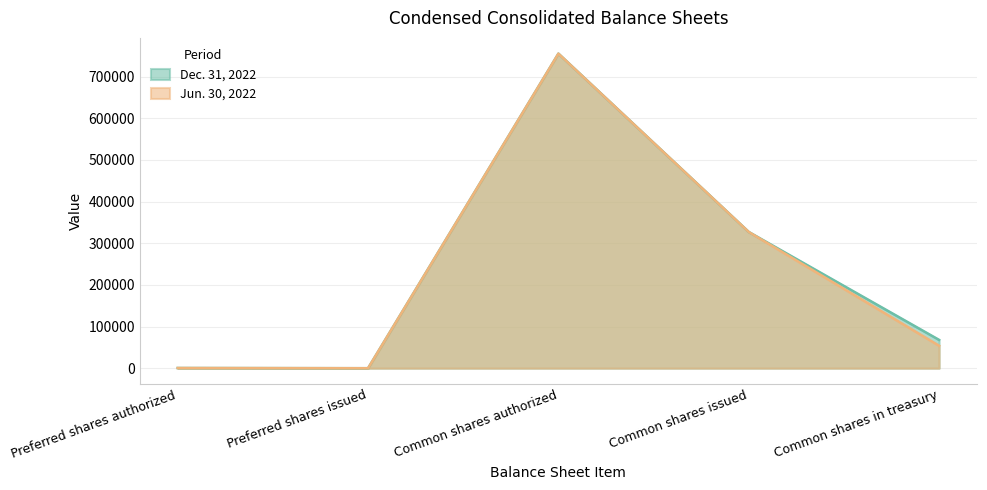

What is the difference between the Jun. 30, 2022 values at Preferred shares authorized and Common shares in treasury?

53500